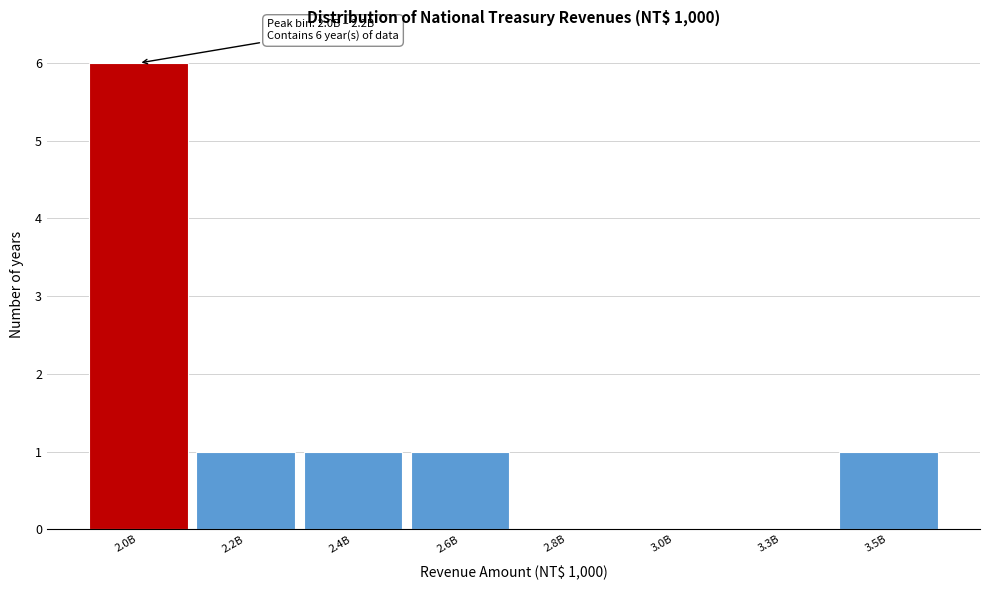

Reading left to right, transcribe all the data shown in this chart.

2.0B=6	2.2B=1	2.4B=1	2.6B=1	2.8B=0	3.0B=0	3.3B=0	3.5B=1